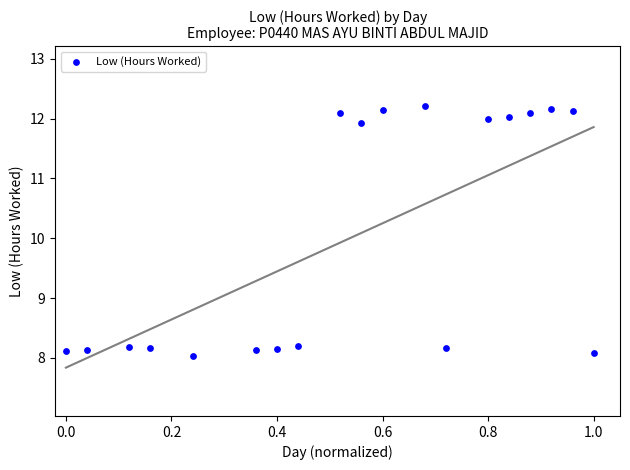

What is the range of X values (max minus min)?

1.0